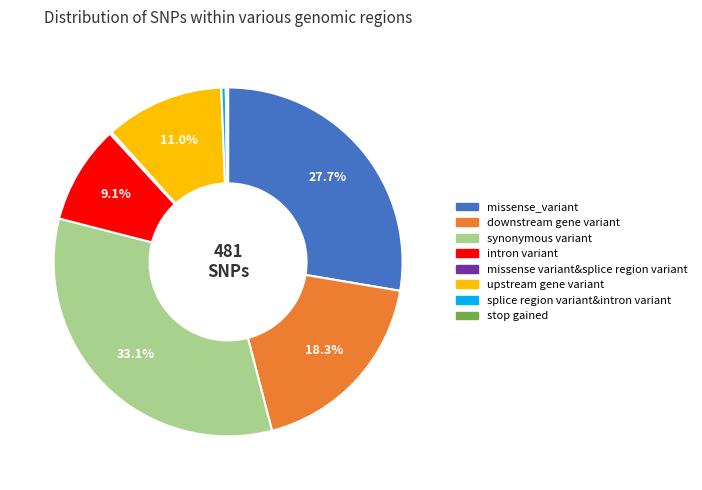

Does synonymous variant represent more than half of the total?

No